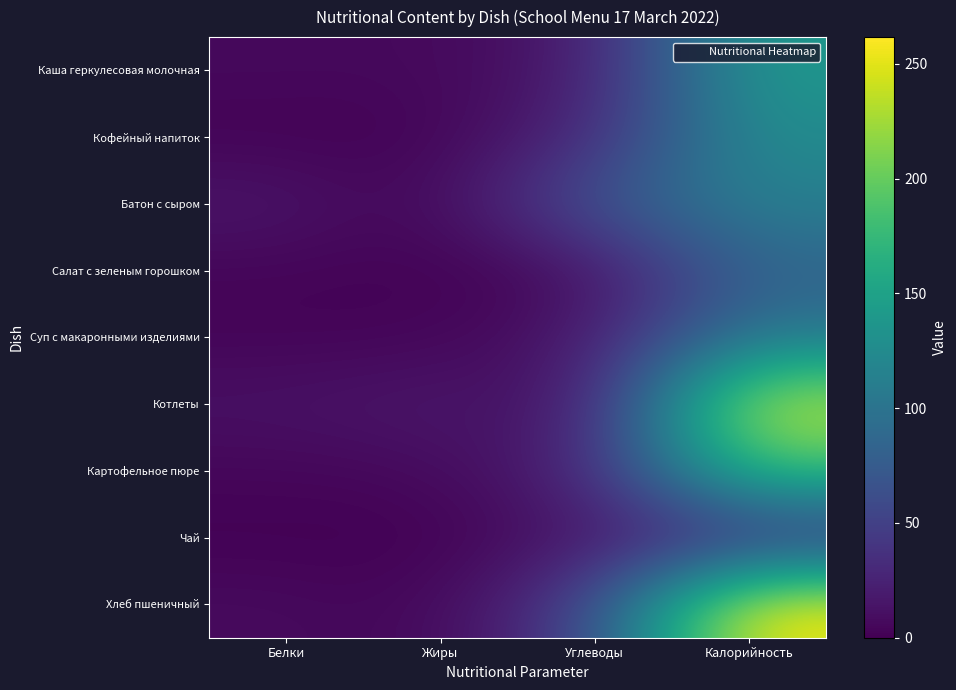

At which category is the sum across all series the highest?

Калорийность